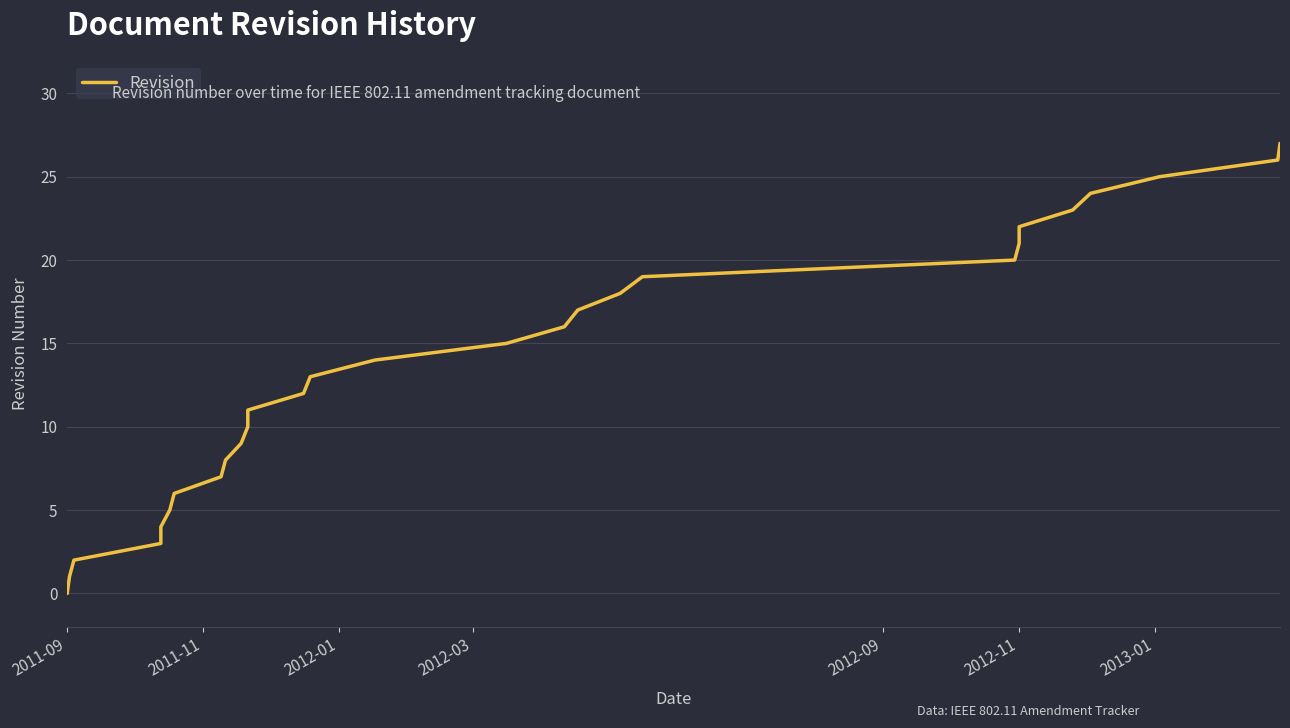

Which category has the lowest value across all series?

2011-09